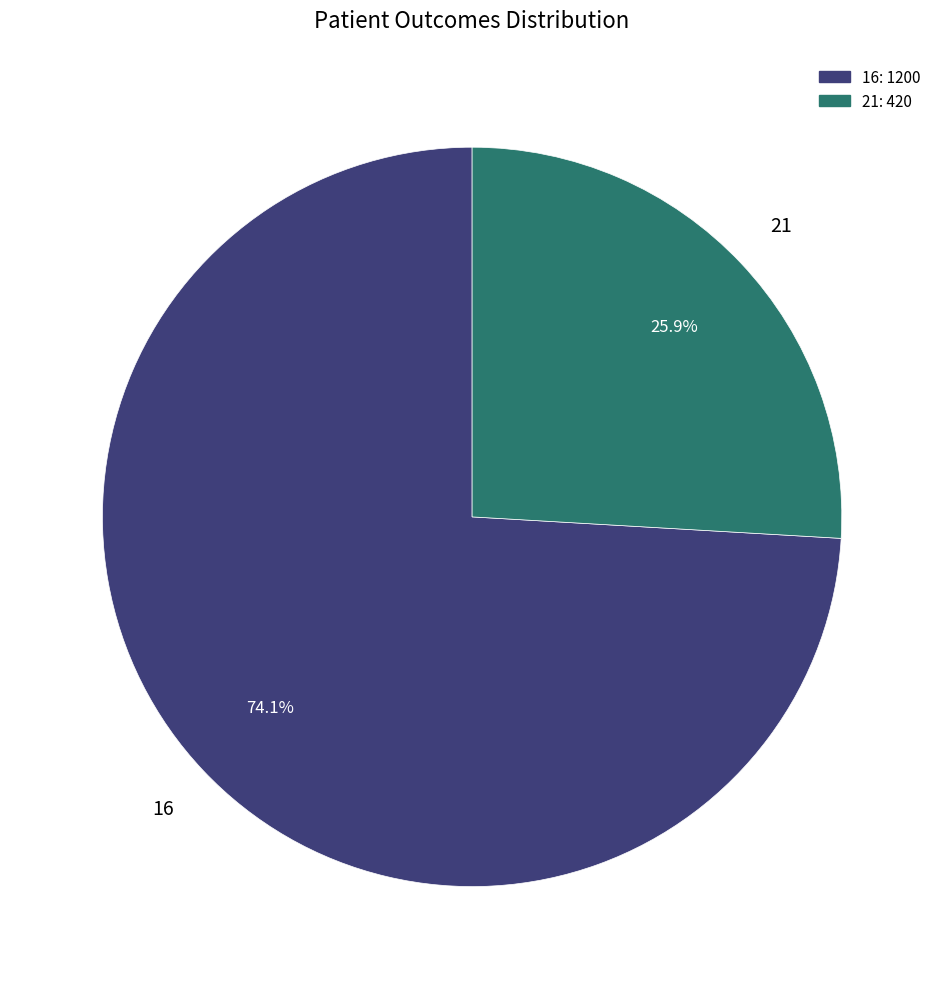

How much of the chart is everything except 16?

25.9%